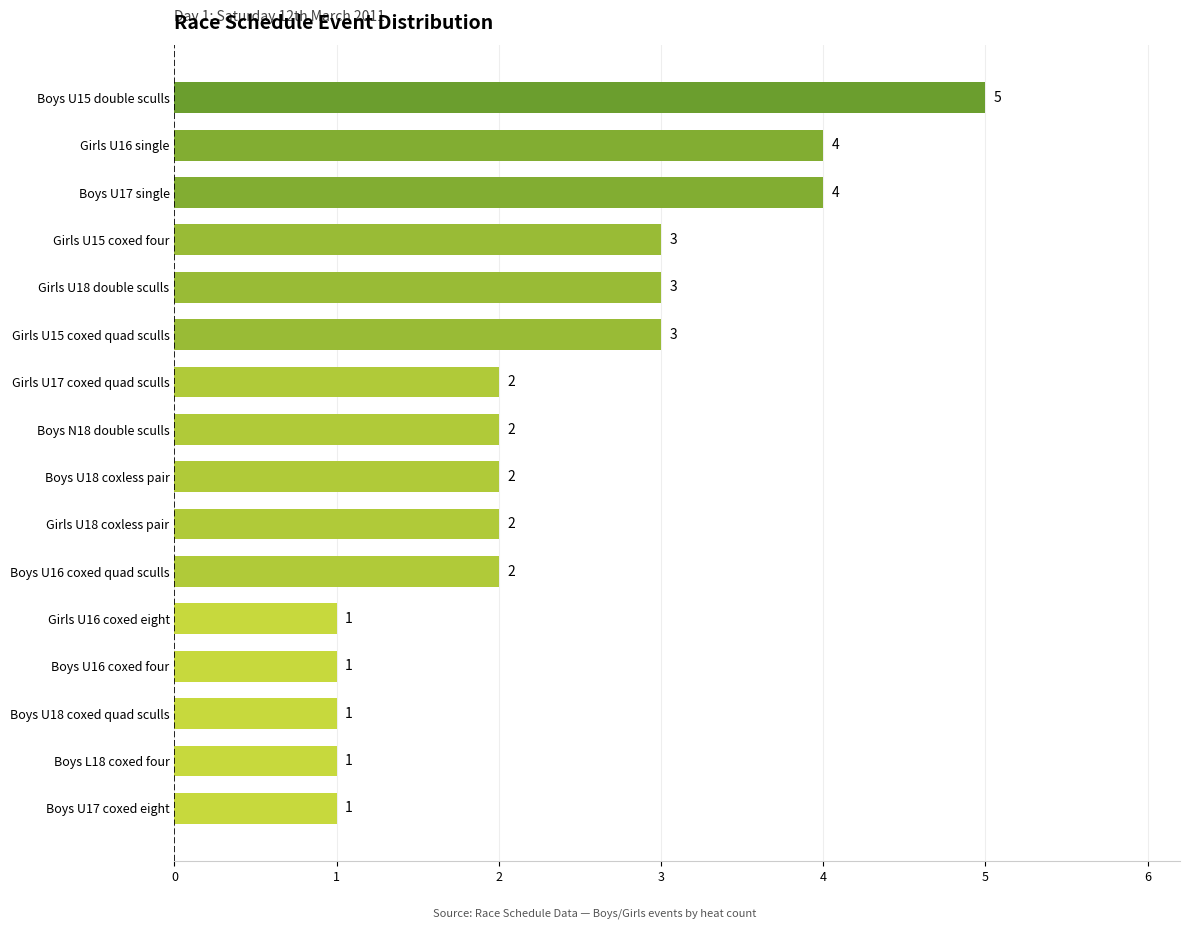

How many values are between 1 and 3?

13